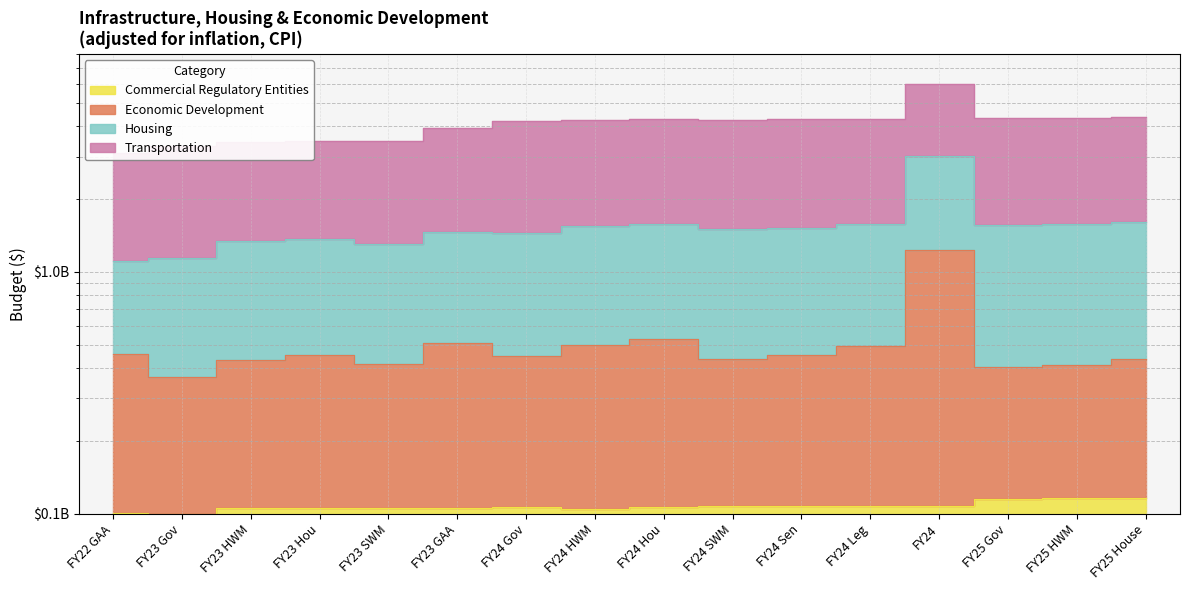

The value of Economic Development at FY23 HWM is 199055772. True or false?

False